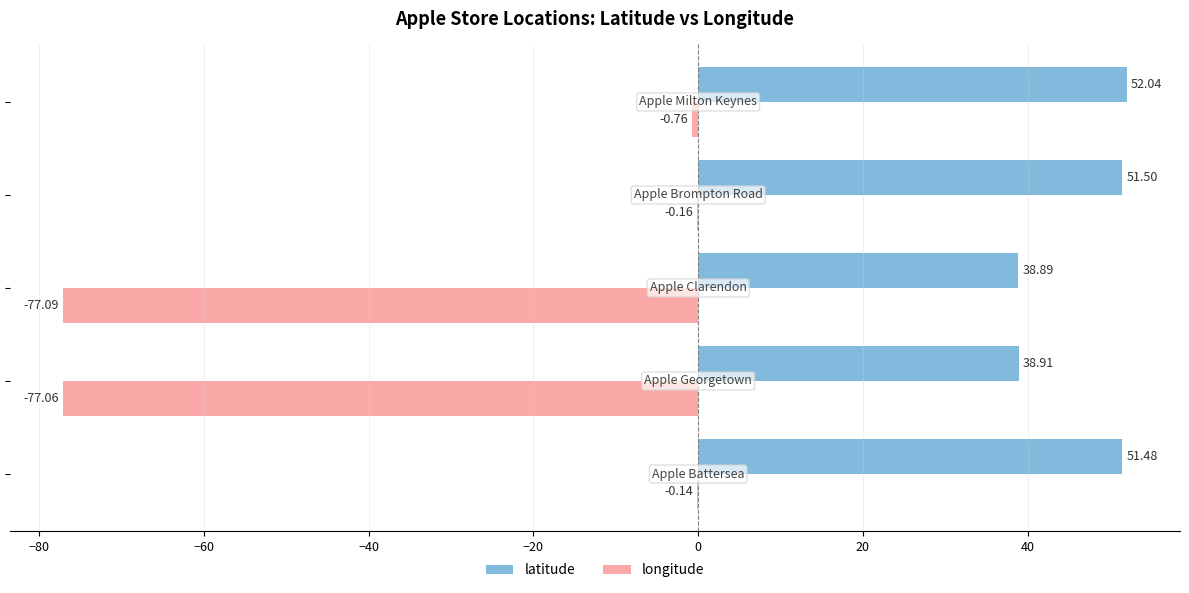

Which series has the largest total across all categories?

latitude